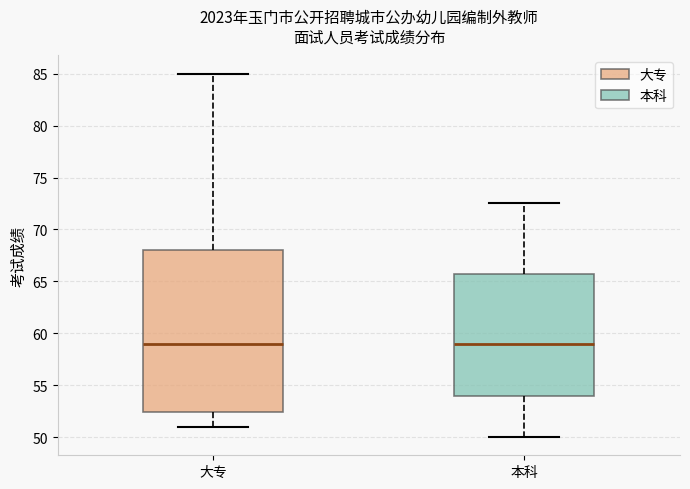

Reading left to right, transcribe this box plot: for each box, give where its median line is, the range the box spans, and where its two whiskers end, as read against the y-axis. The values are not printed on the chart, so give them approximately, as read against the axis.

大专: median 59.0, box 52.5 to 68.0, whiskers 51.0 to 85.0
本科: median 59.0, box 54.0 to 66.0, whiskers 50.0 to 72.5